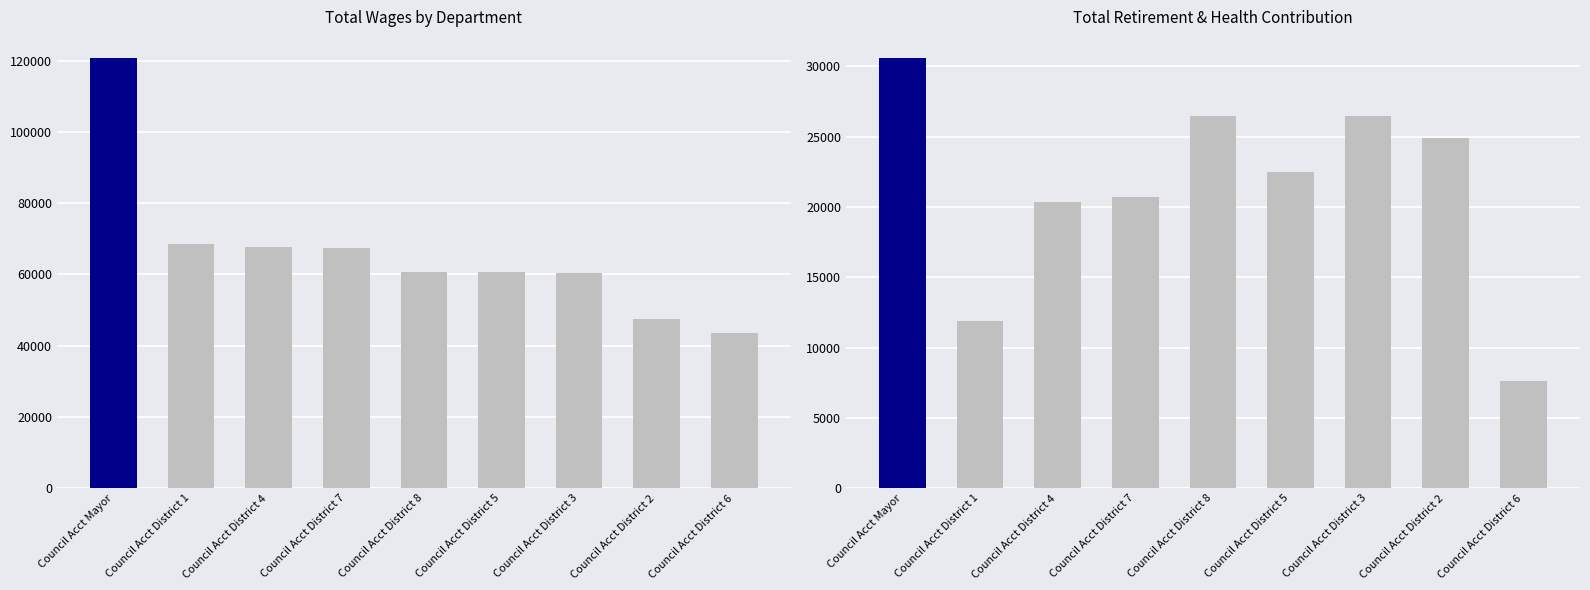

What is the label of the 6th bar from the left?

Council Acct District 5